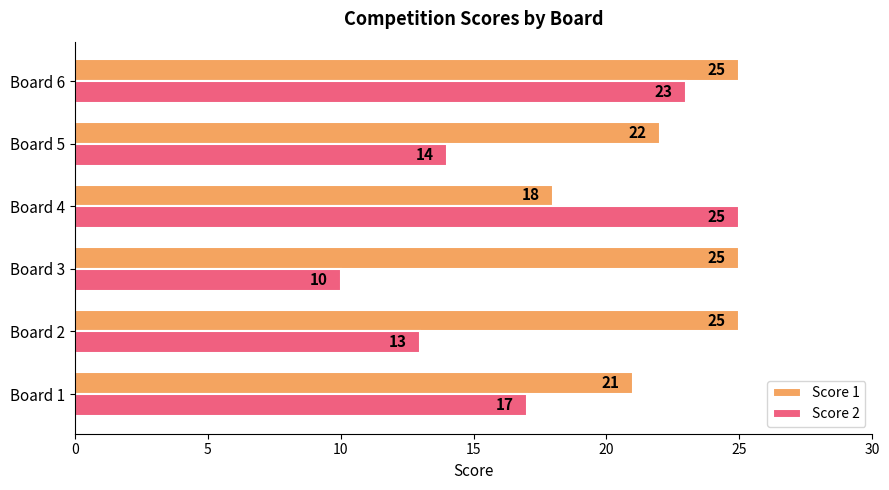

What is the difference between the second highest and second lowest values in the Score 1 series?

4